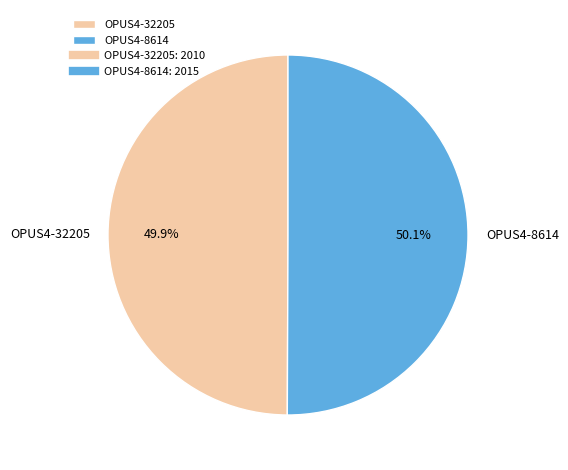

To the nearest percent, what portion does OPUS4-8614 represent?

50%